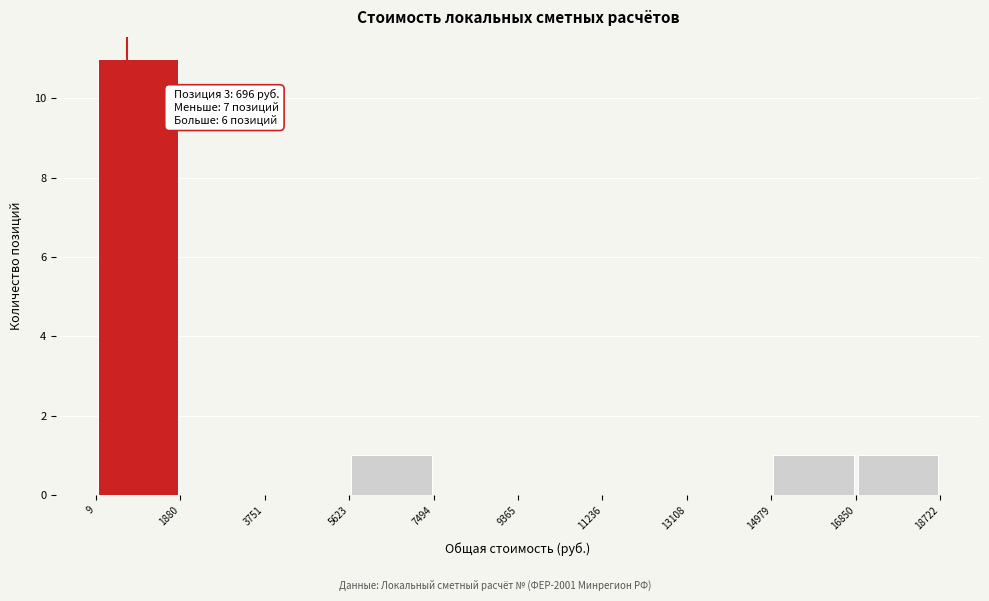

Which range on the x-axis has the tallest bar?

9 to 1880